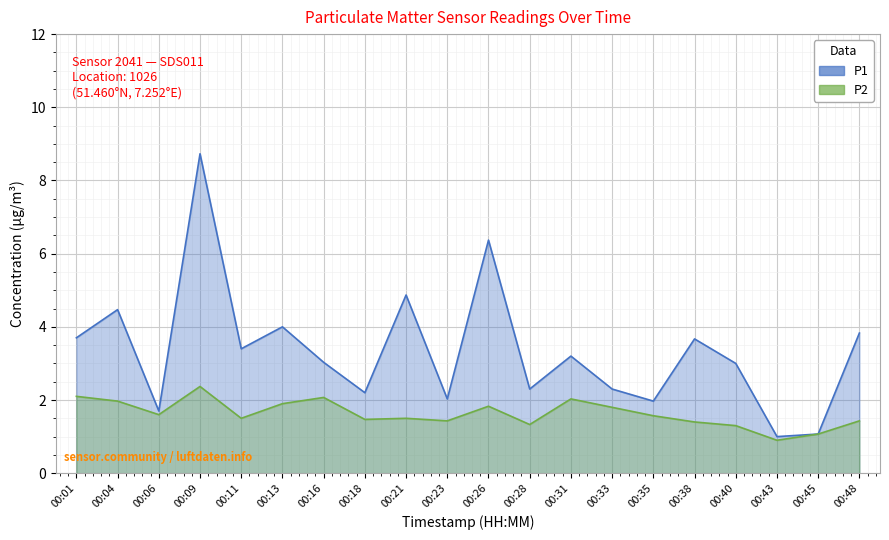

Which has a higher value, 00:18 or 00:45?

00:18